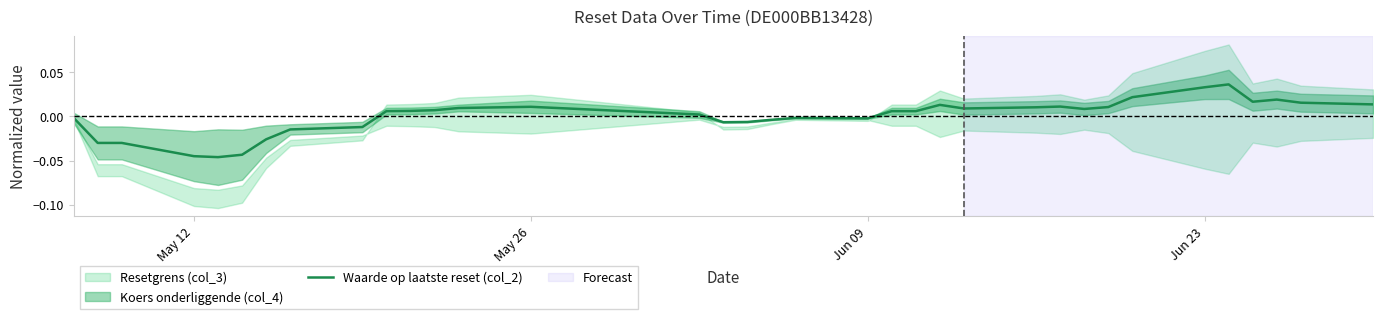

Does the chart have visible grid lines?

No